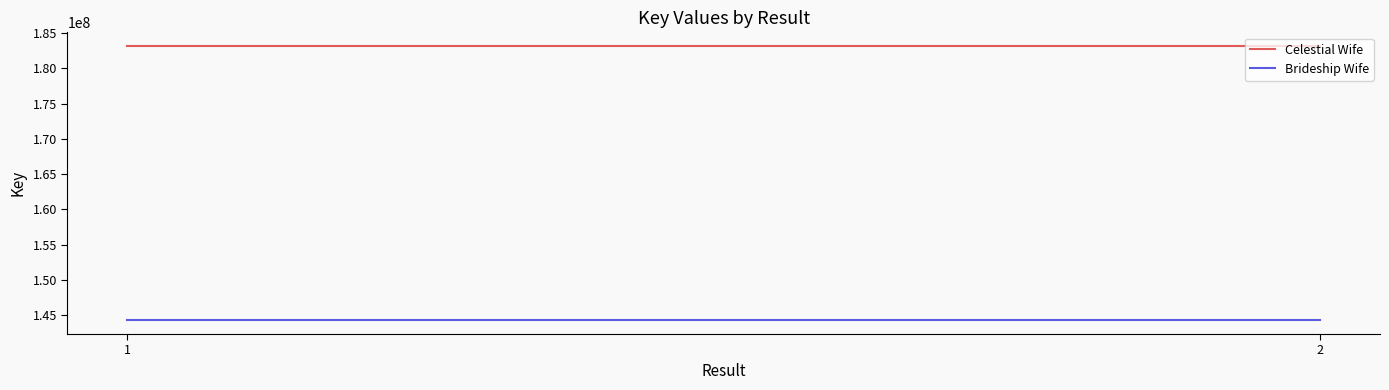

What is the sum of the Brideship Wife values at 2 and 1?

288488652